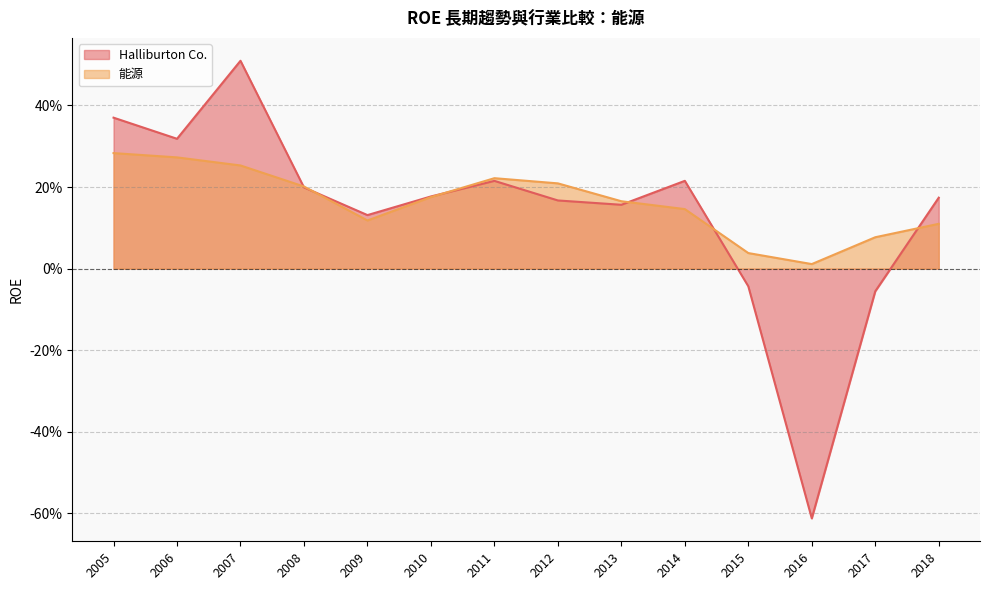

In 能源, how many points are higher than both neighbors (excluding endpoints)?

1